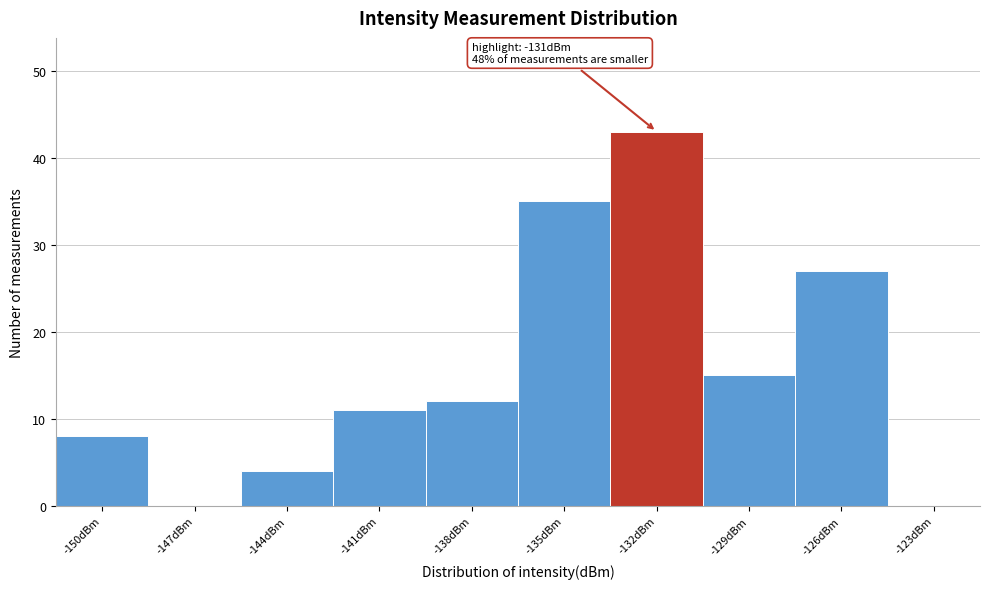

Reading right to left, list all the values displayed in this chart.

-123dBm=0	-126dBm=27	-129dBm=15	-132dBm=43	-135dBm=35	-138dBm=12	-141dBm=11	-144dBm=4	-147dBm=0	-150dBm=8